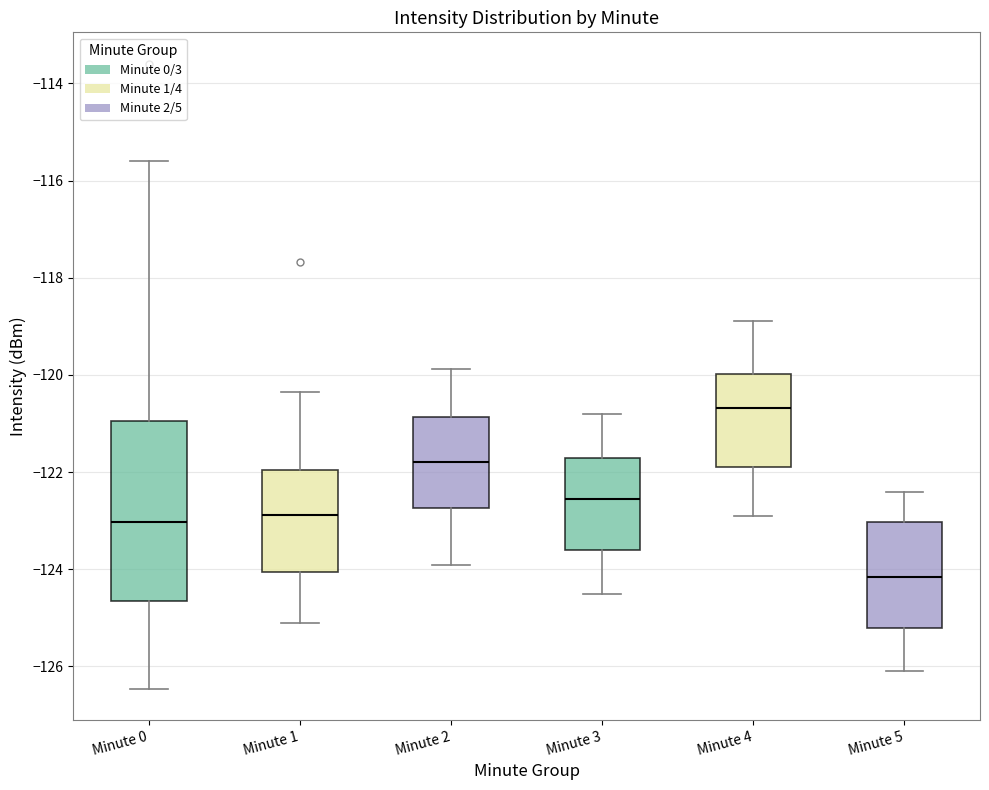

Comparing the boxes themselves (not the whiskers), which one is the tallest?

Minute 0